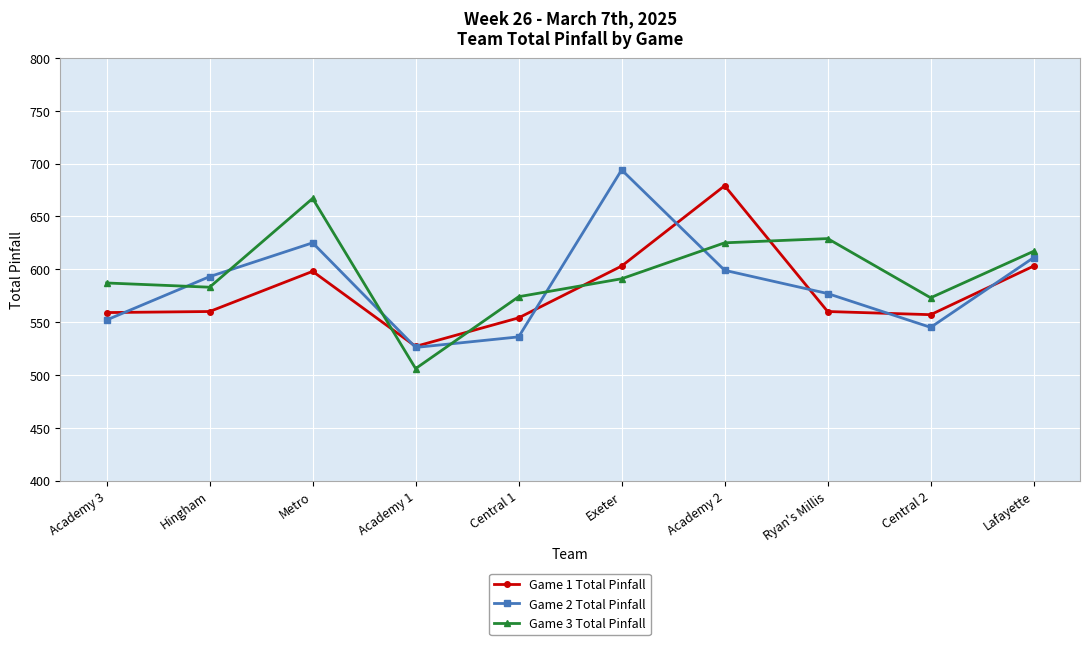

List the labels in order of Game 2 Total Pinfall value, largest first.

Exeter, Metro, Lafayette, Academy 2, Hingham, Ryan's Millis, Academy 3, Central 2, Central 1, Academy 1